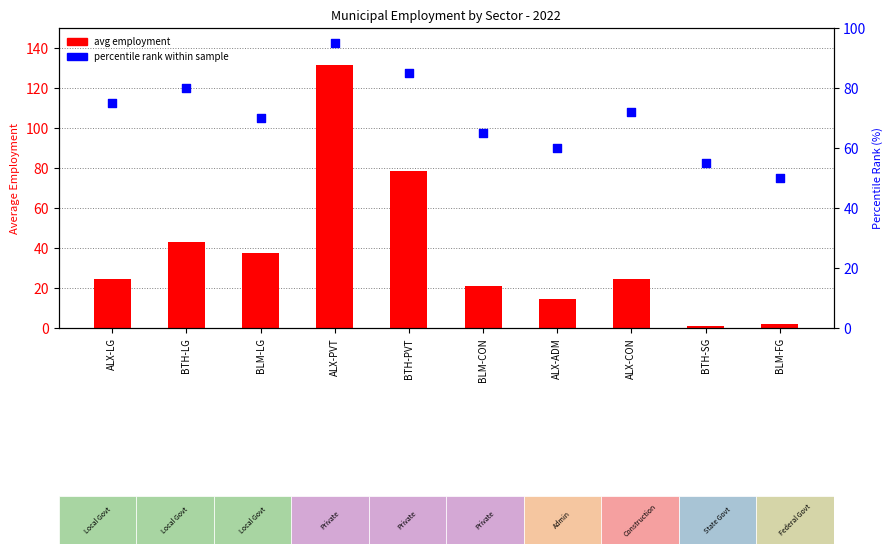

What is the total value across all series at ALX-PVT?

226.5